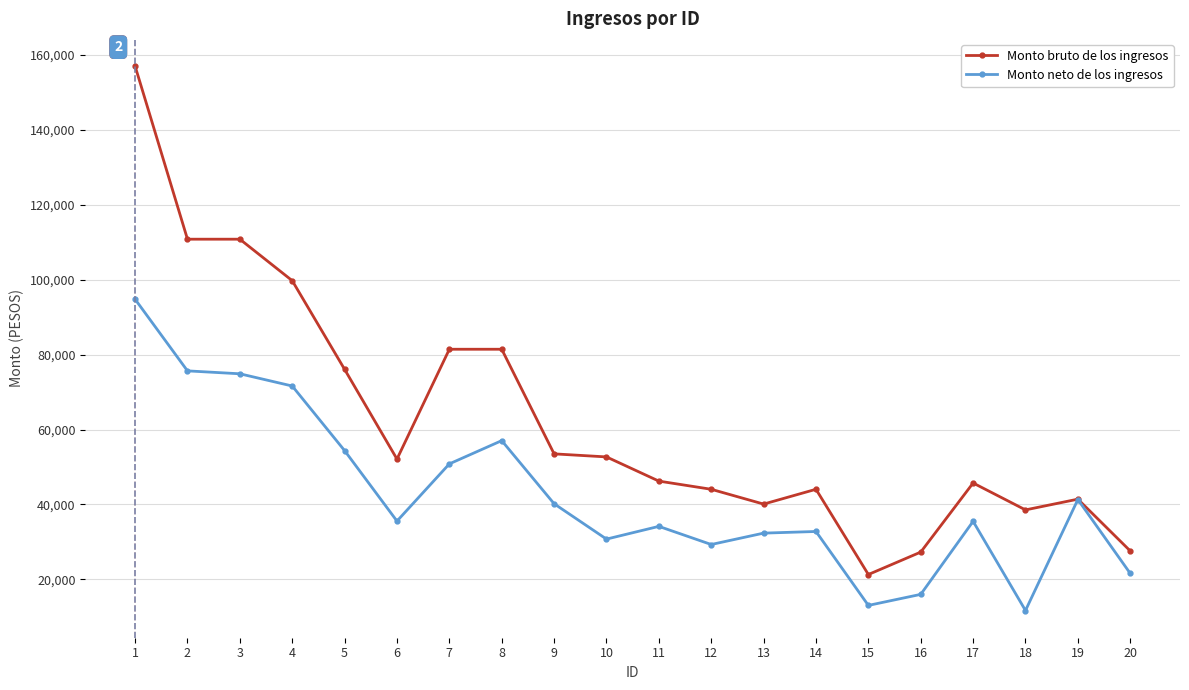

Which series has the widest spread of values?

Monto bruto de los ingresos